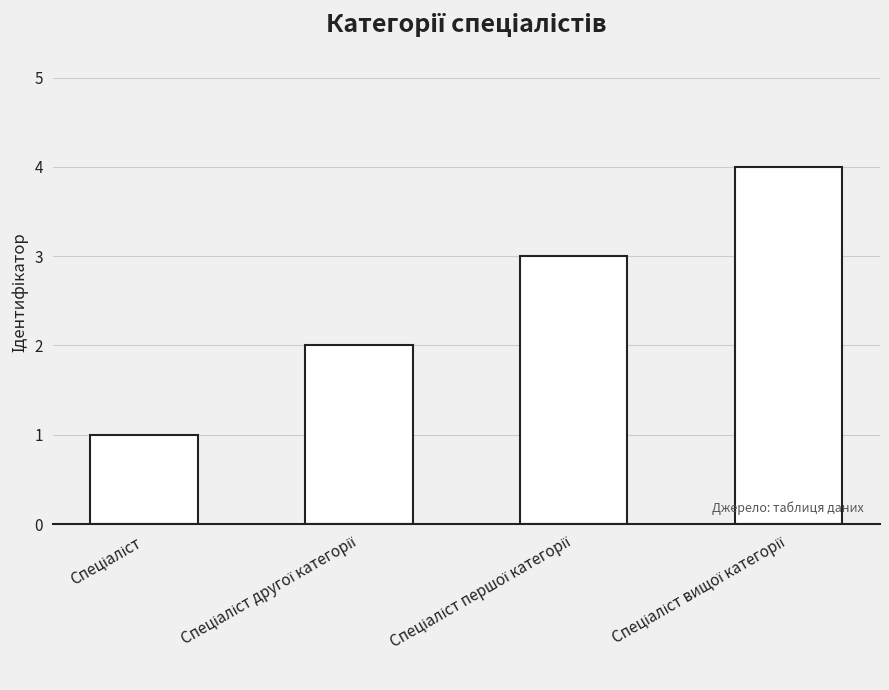

What is the maximum value shown in the chart?

4